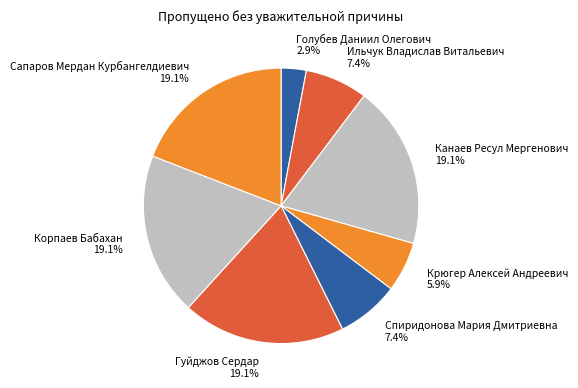

What is the smallest slice in the pie chart?

Голубев Даниил Олегович